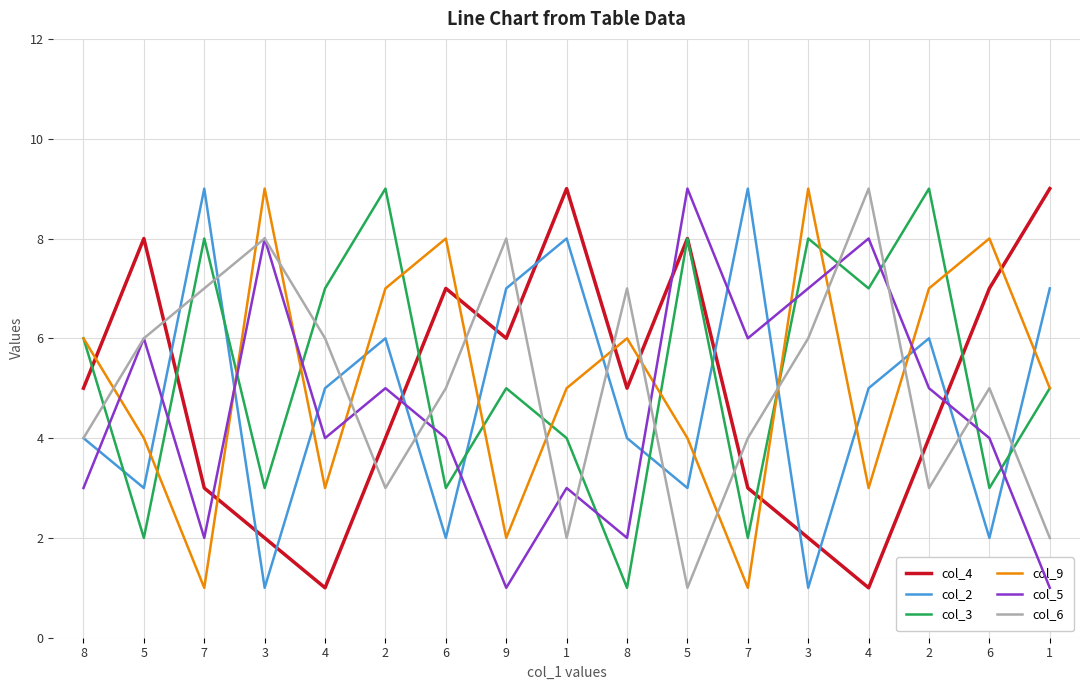

How many interior local valleys does the col_6 series have?

4